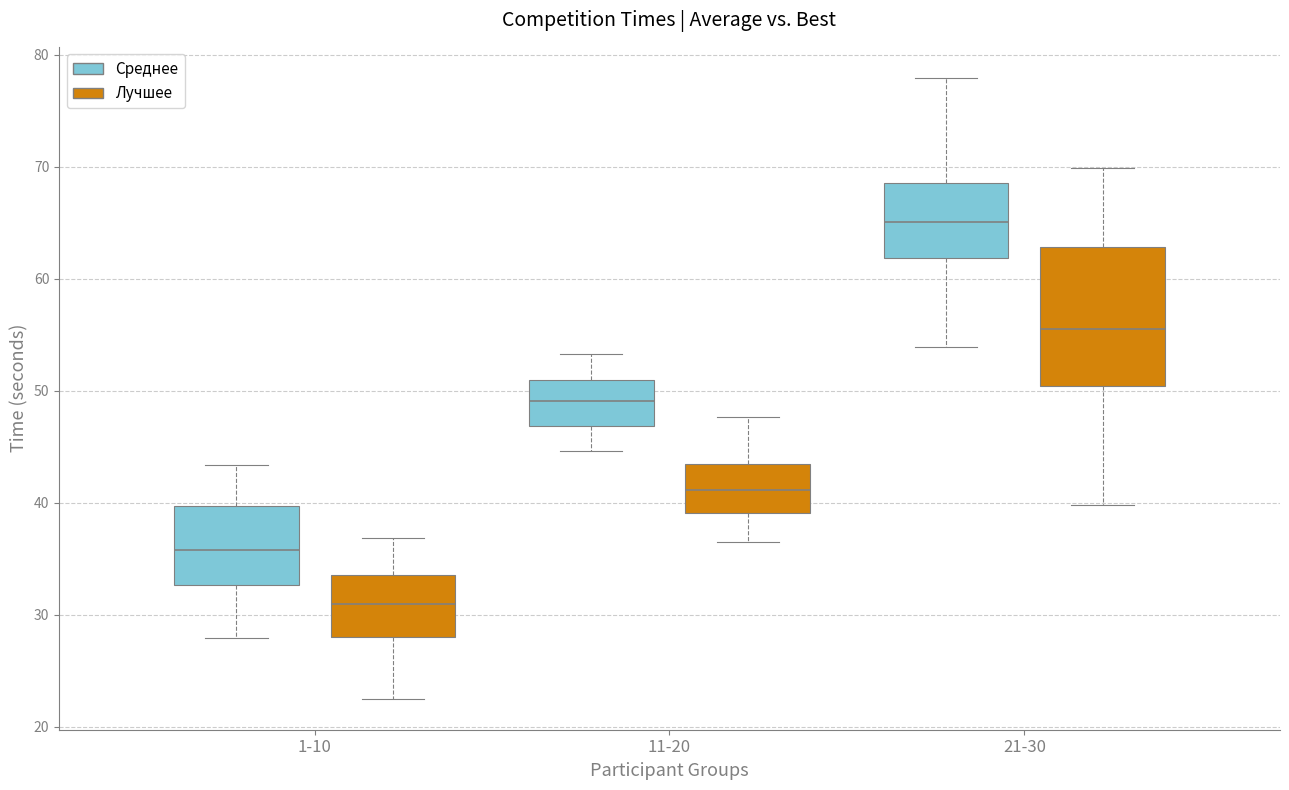

Which box has the lowest median line?

1-10 (Лучшее)